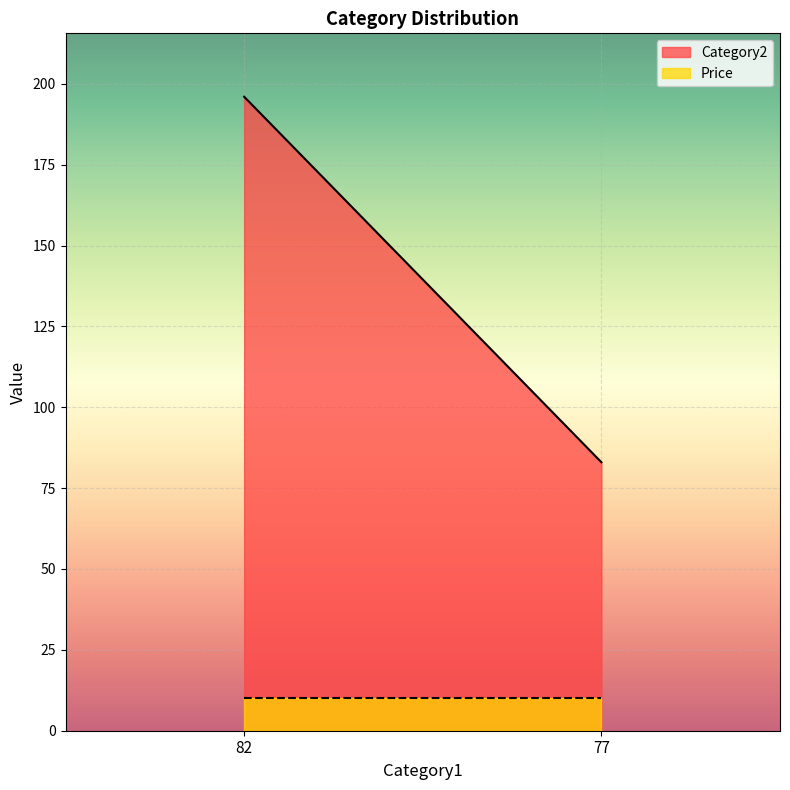

Between 82 and 77, which is larger?

82